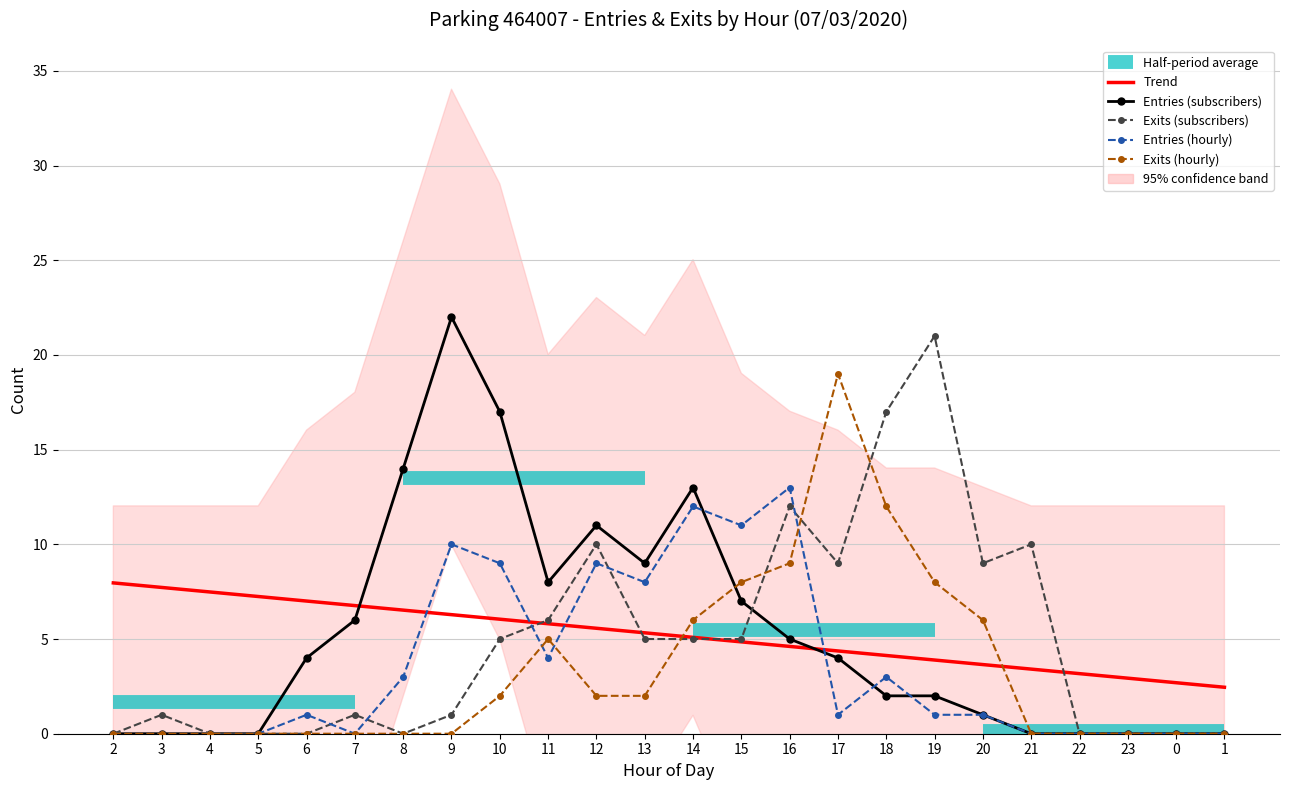

Where is the first local maximum for Exits (hourly)?

11